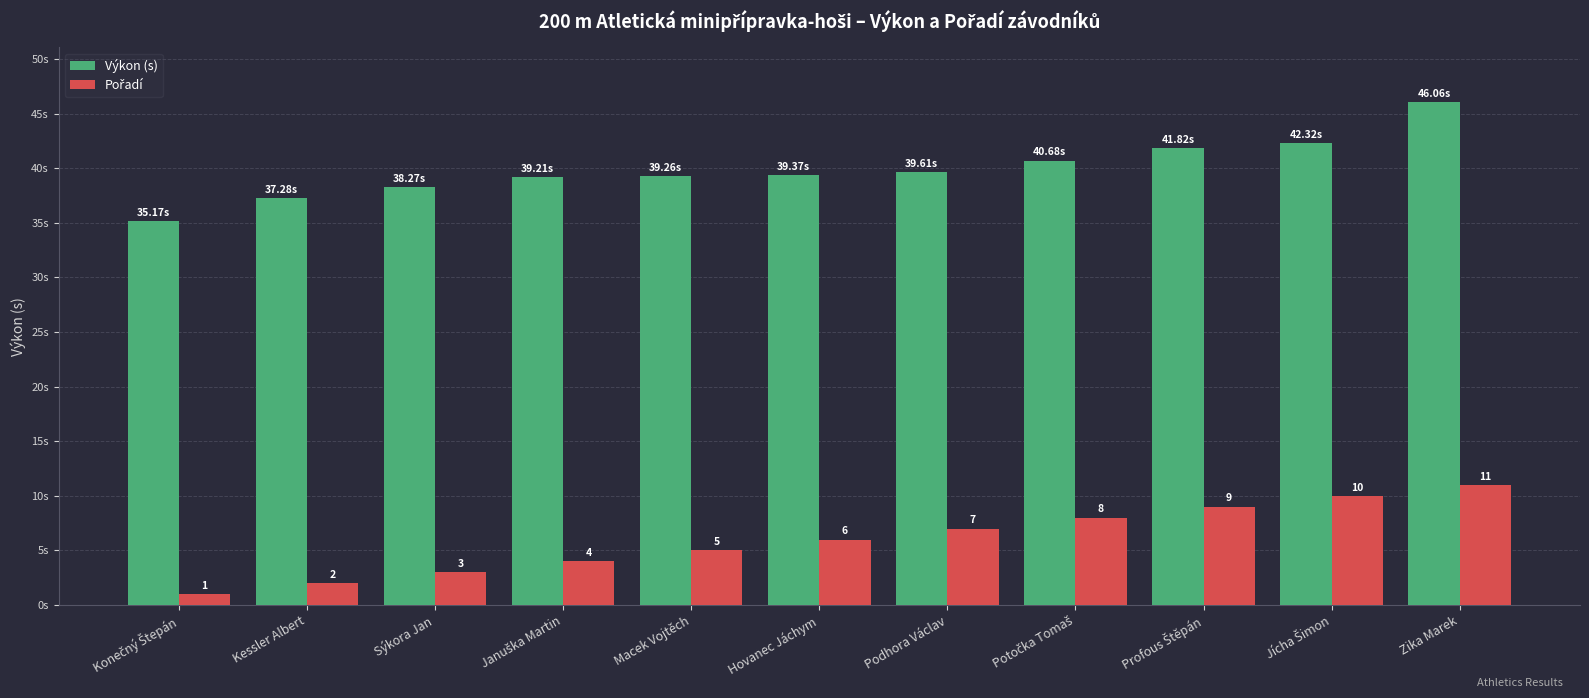

Are the bars horizontal?

No